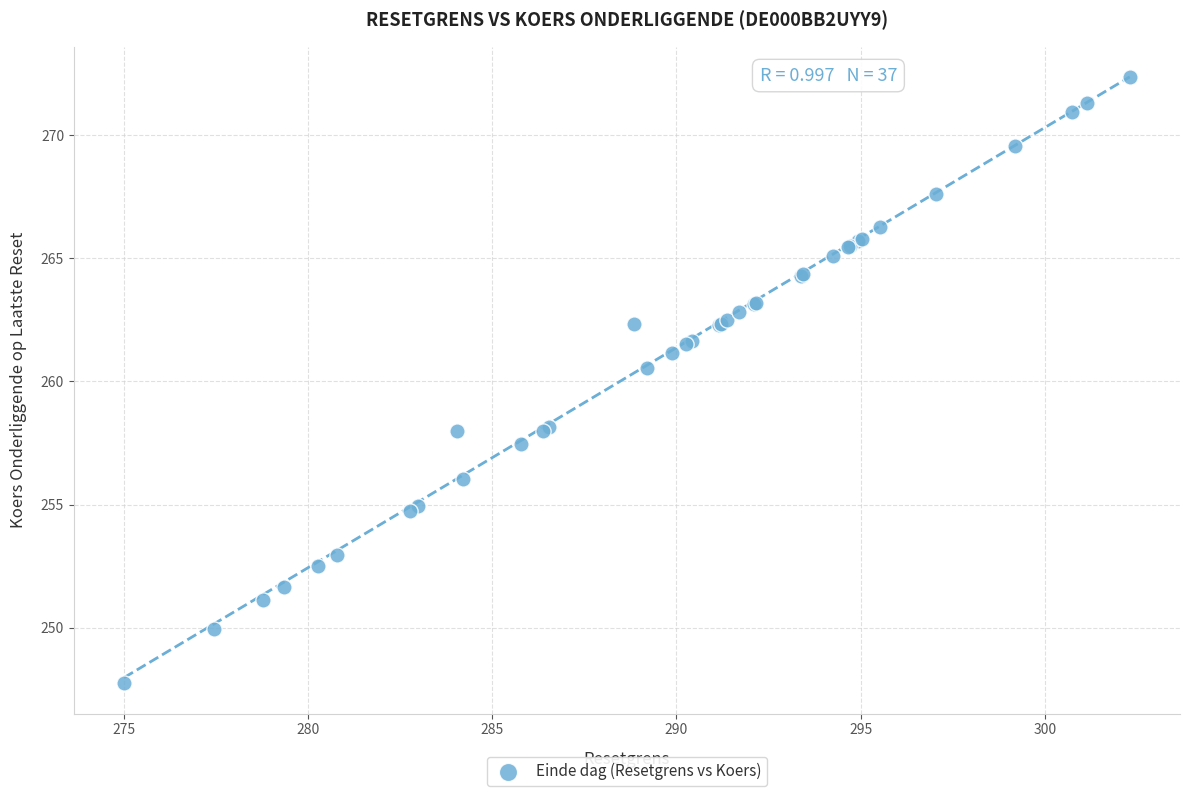

What Y value in the scatter plot is closest to 260?

260.6